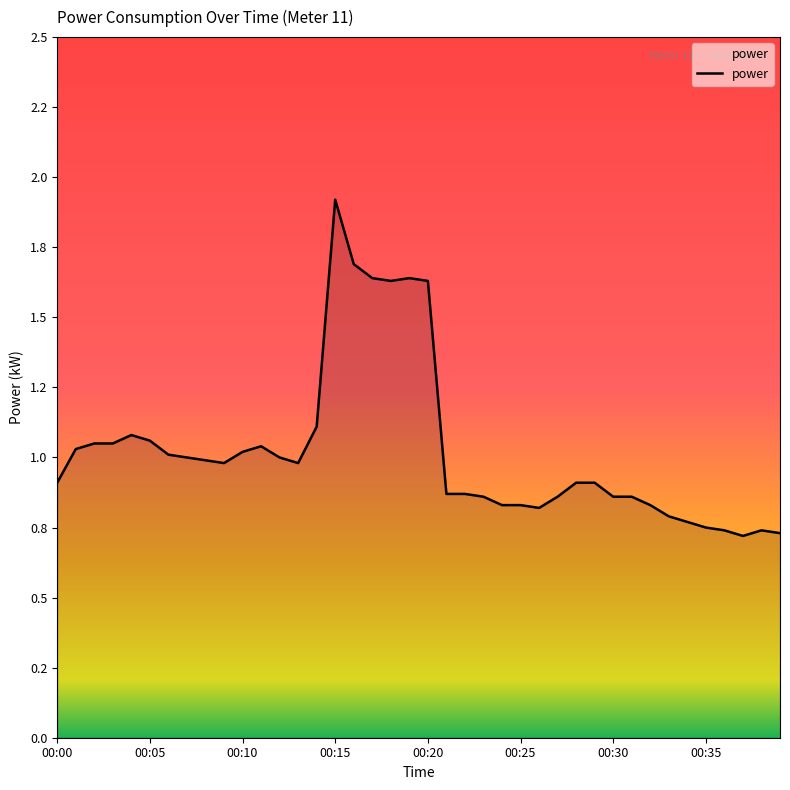

How many interior local valleys (lower than both neighbors) does the data have?

5